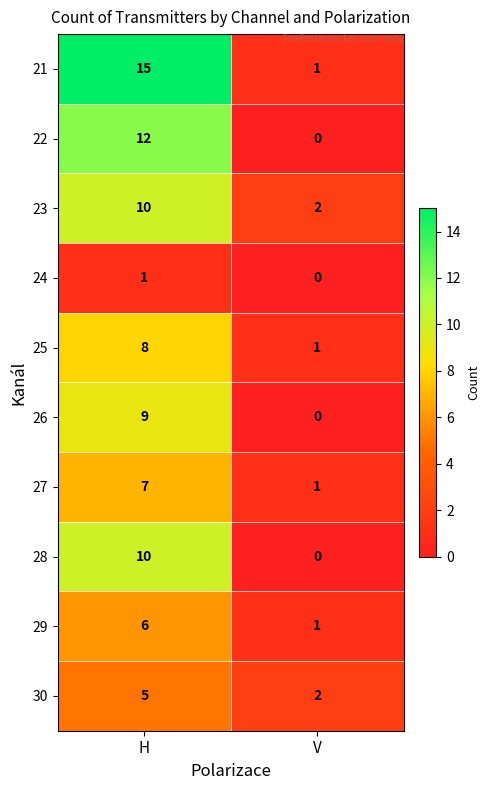

What is the difference between the highest and lowest values at H?

14